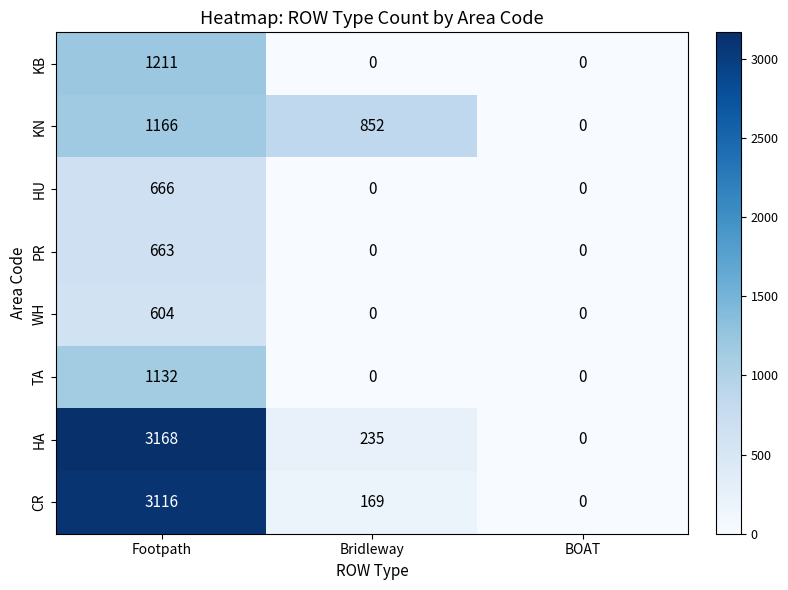

Count the number of categories in the chart.

3